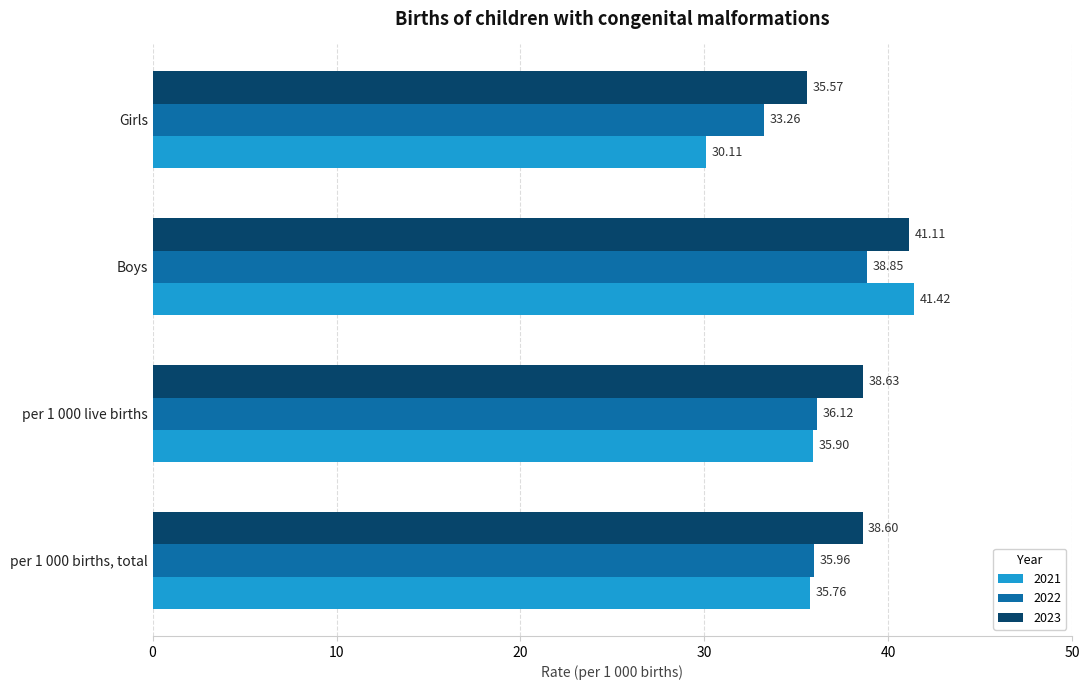

At how many categories does at least one series exceed 38?

3